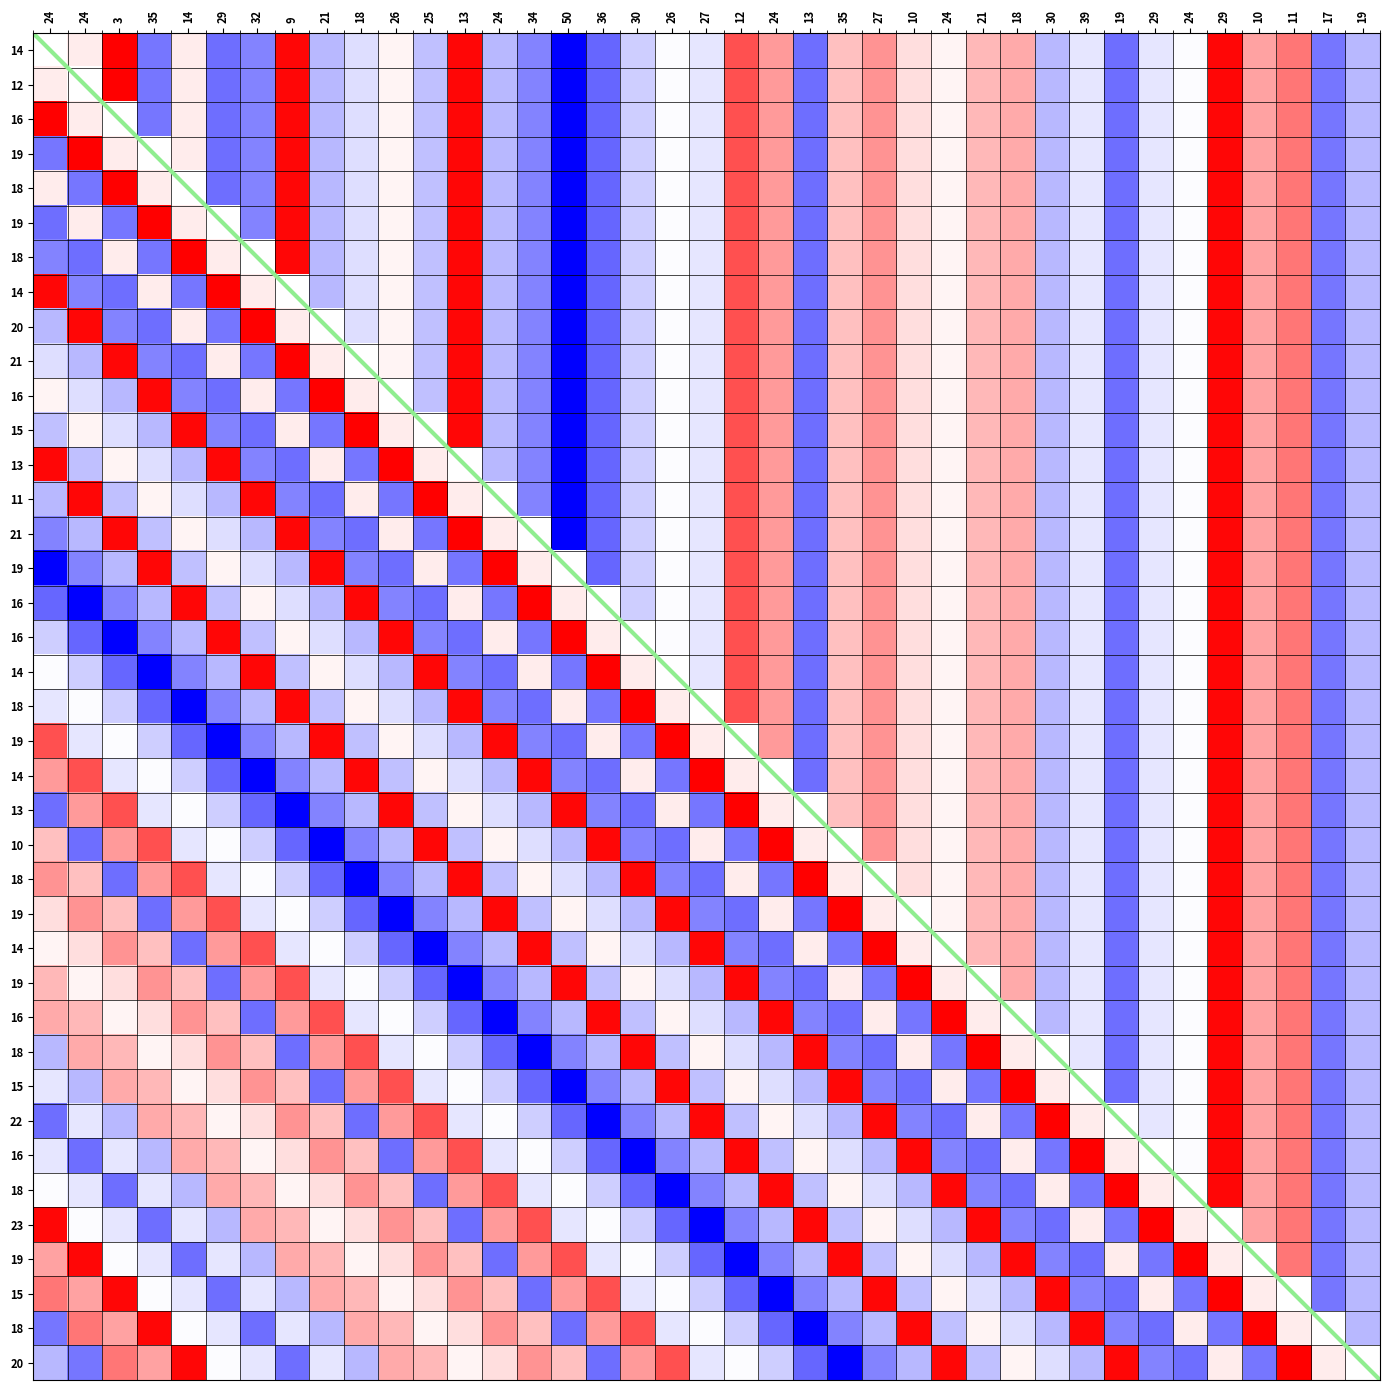

What is the spread (max minus min) of values at 16?

44